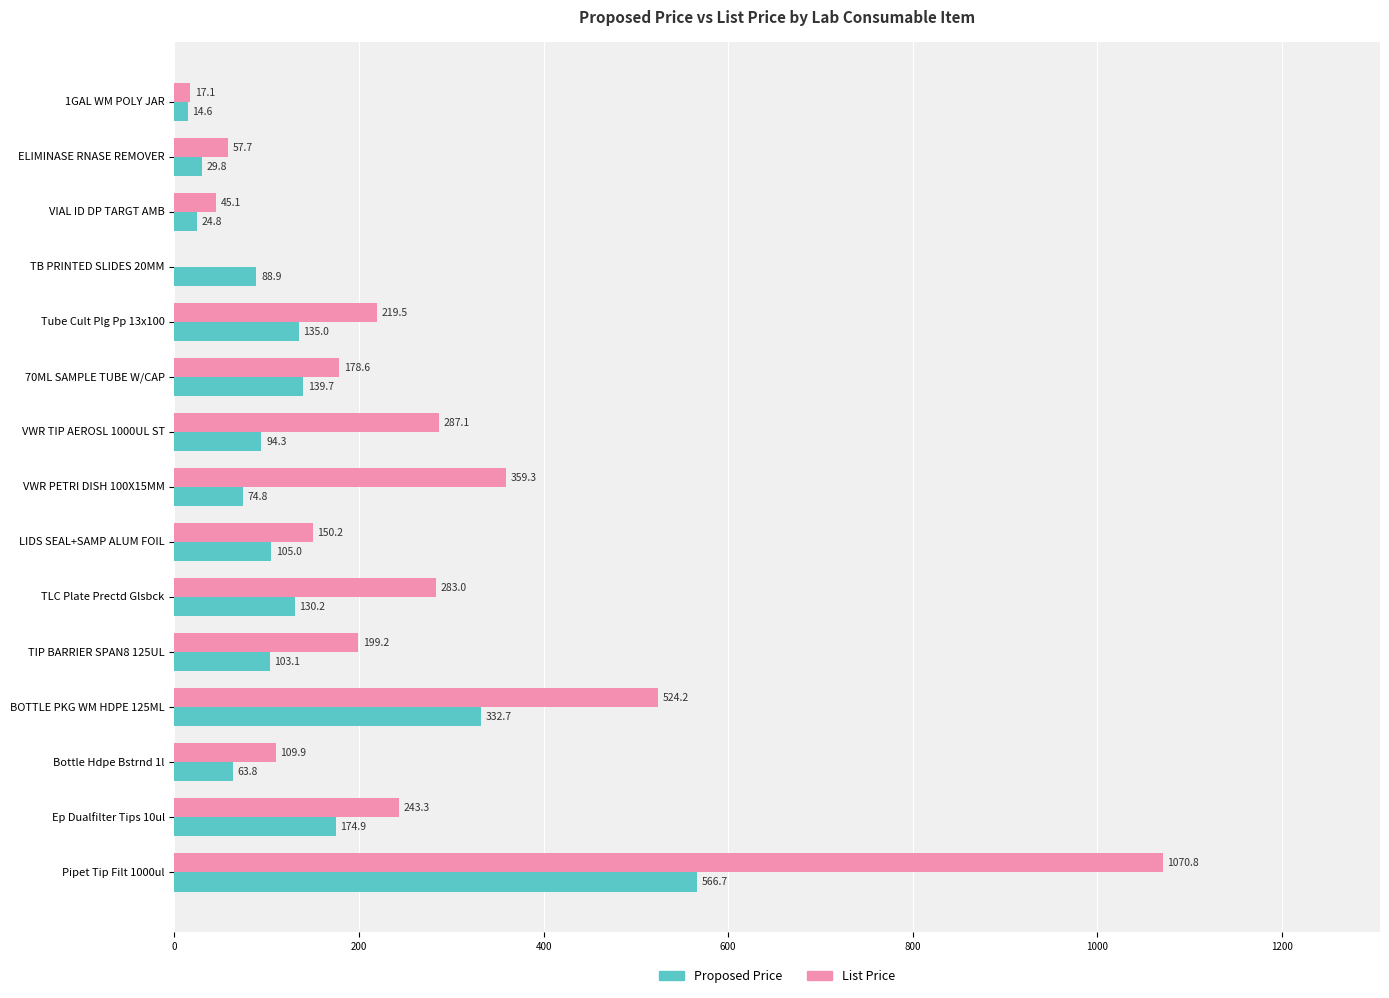

Read the Proposed Price value at Pipet Tip Filt 1000ul.

566.7